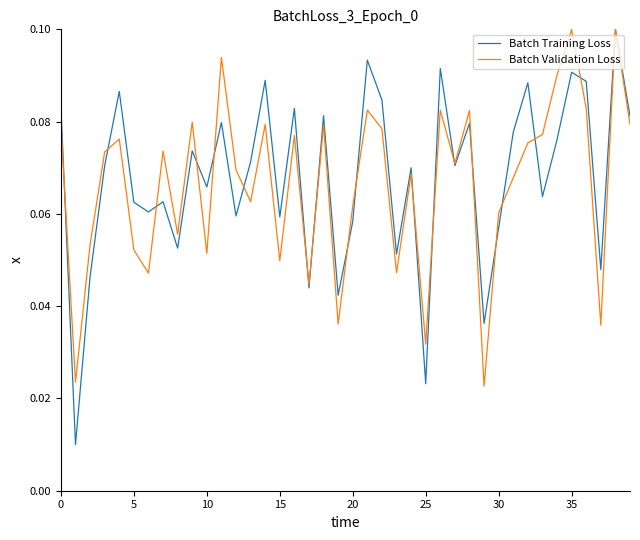

How many Batch Training Loss values are between 0 and 1?

40